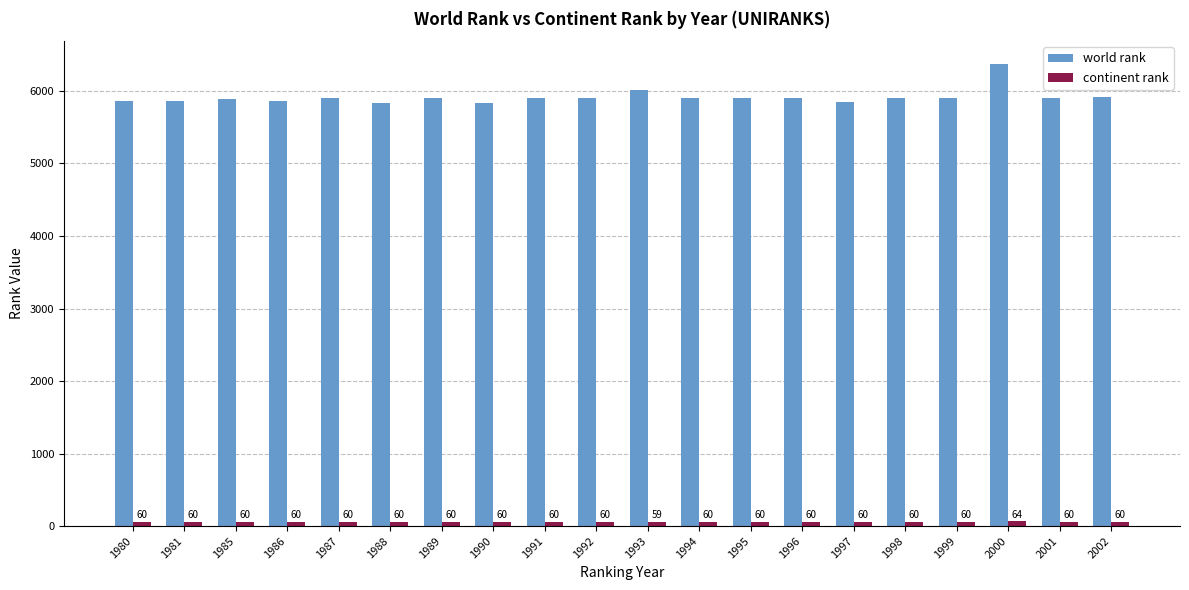

The world rank series shows 5908 at 1999. True or false?

True